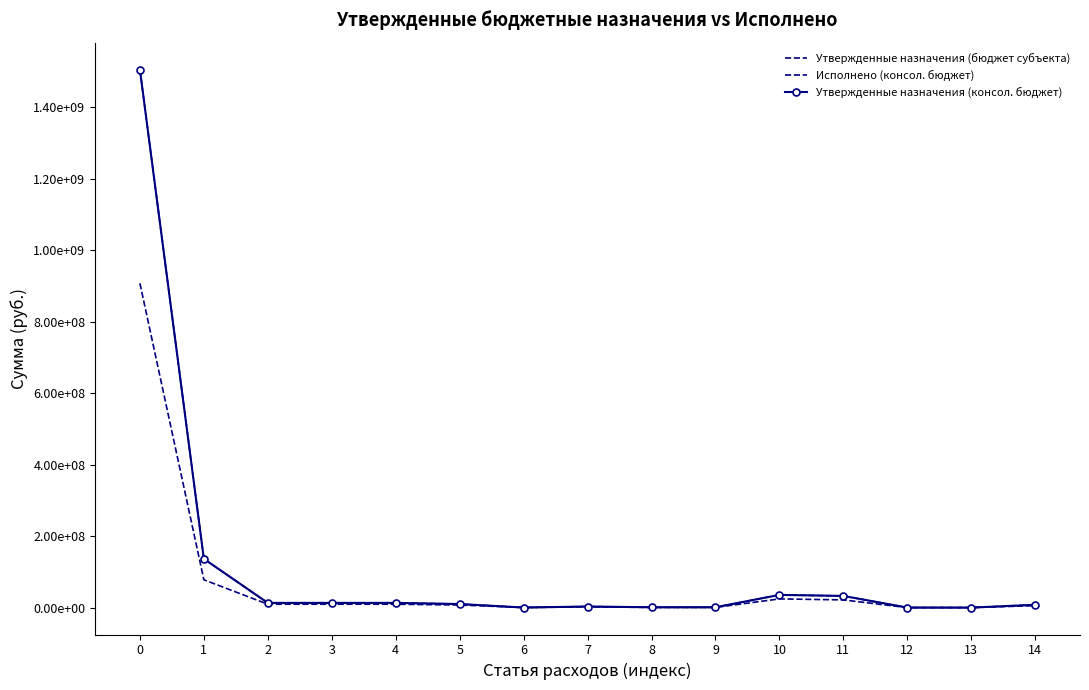

How many lines are shown in the chart?

3